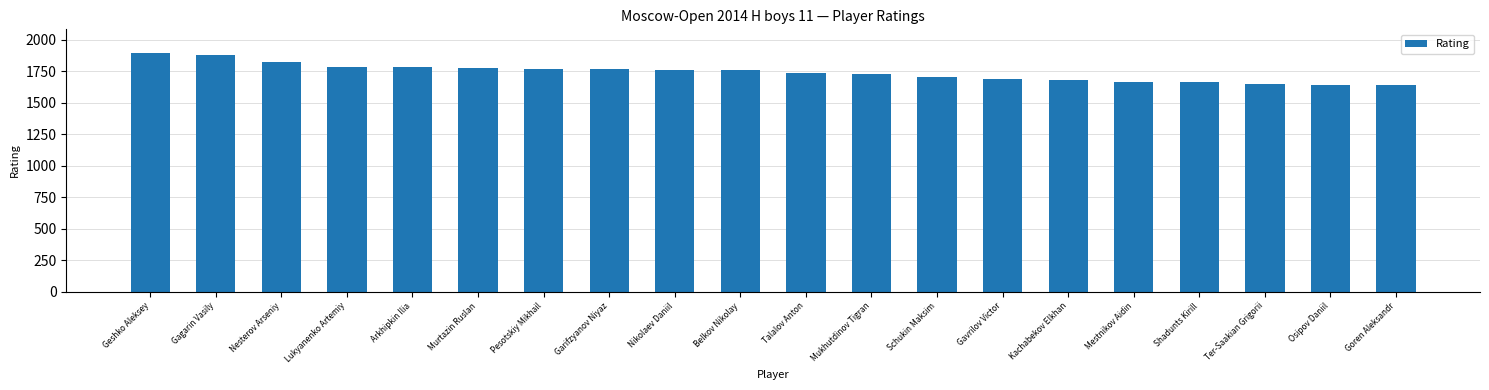

Read the value at Arkhipkin Ilia, to the nearest 5.

1780